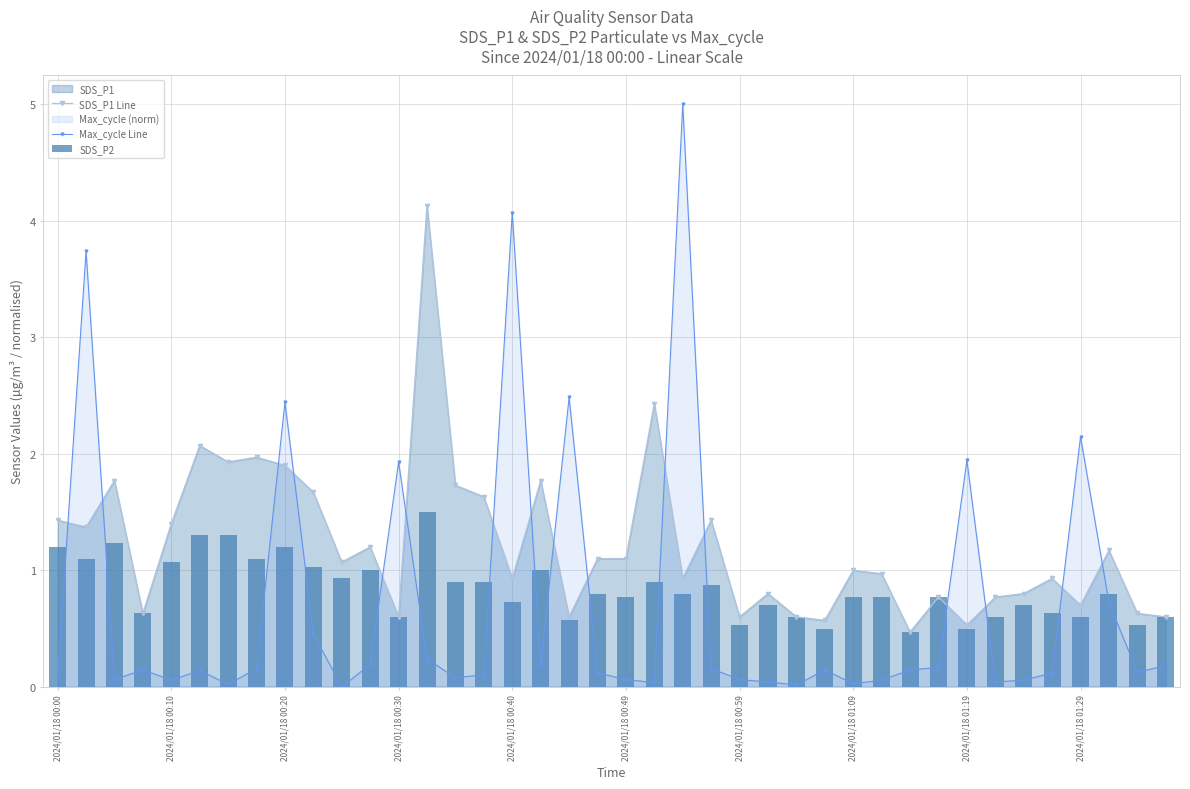

Is it true that Max_cycle Line equals 2.1 at 2024/01/18 01:29?

True